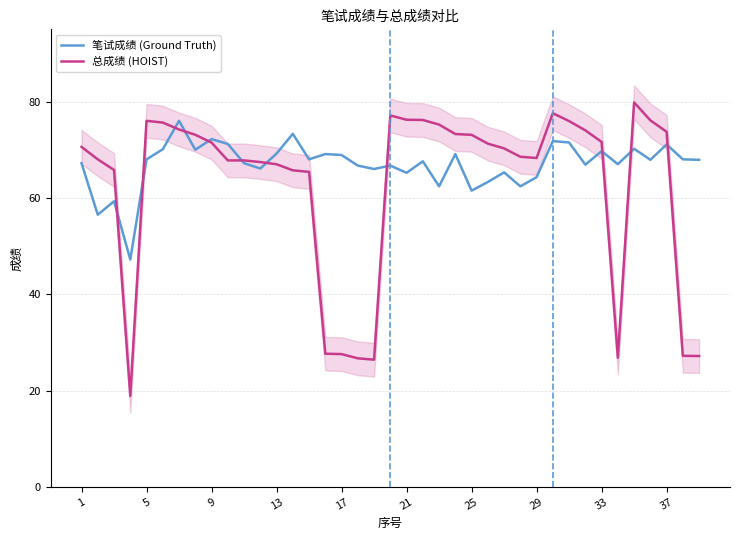

What is the average value of the 笔试成绩 (Ground Truth) series?

67.0